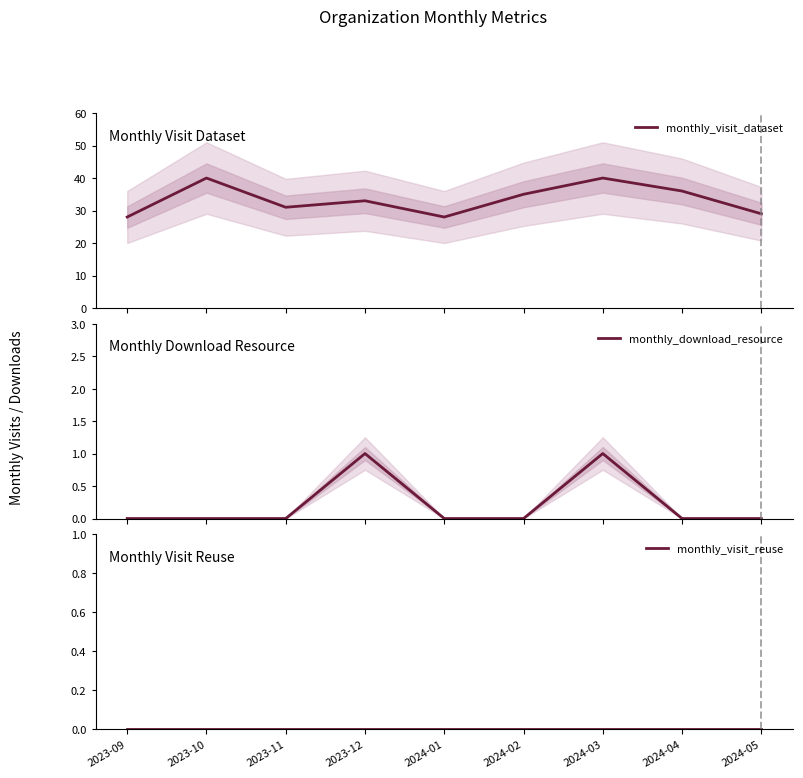

The value of monthly_visit_dataset at 2023-12 is 10. True or false?

False